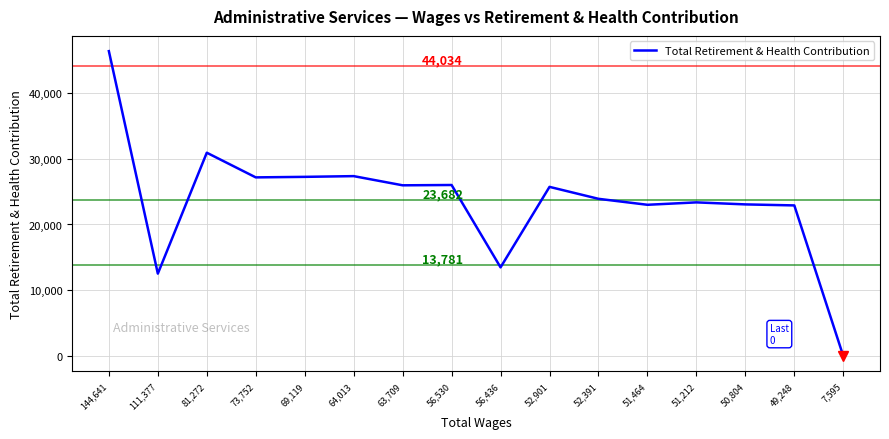

Is it true that the value at 73,752 is 27160?

True